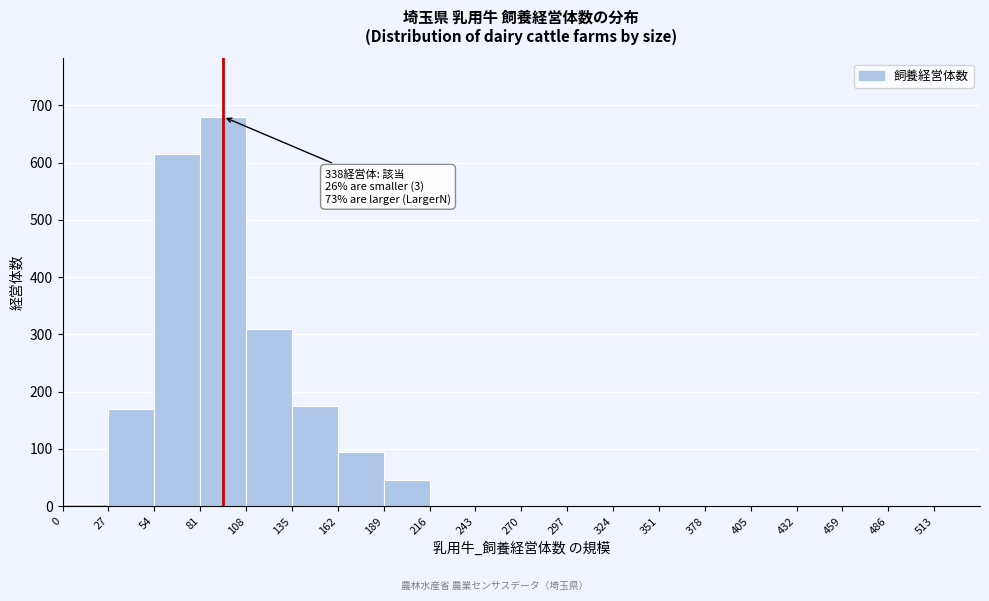

Over which range of the x-axis is the bar tallest?

81 to 108